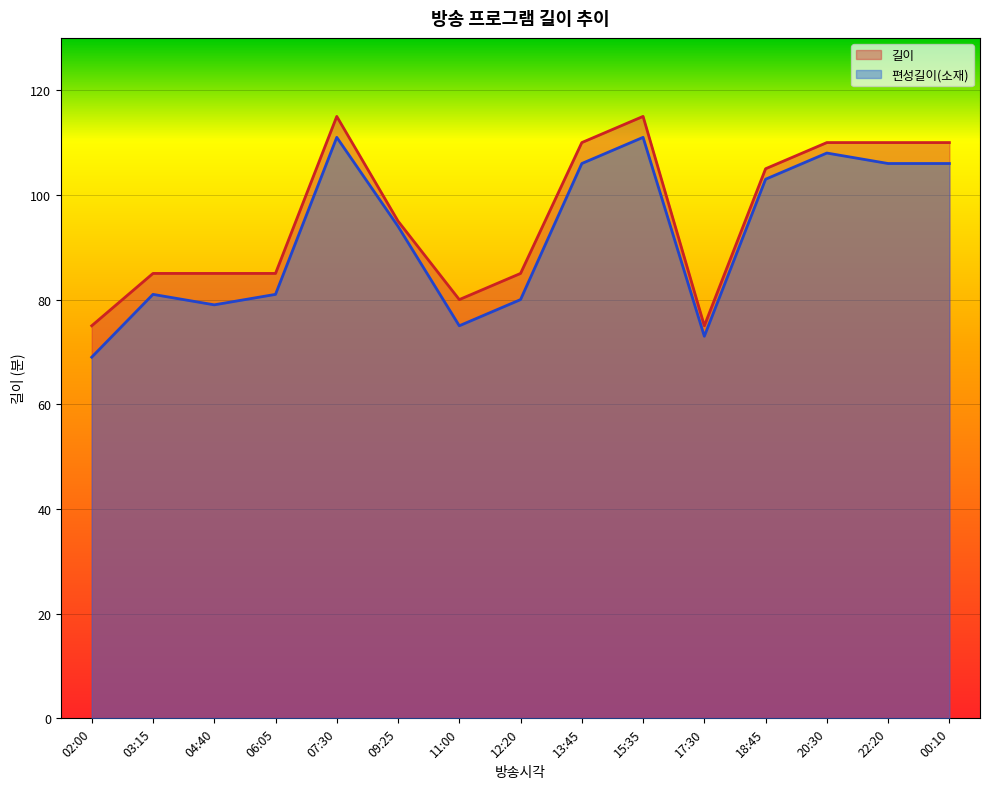

Which category has the lowest value across all series?

02:00